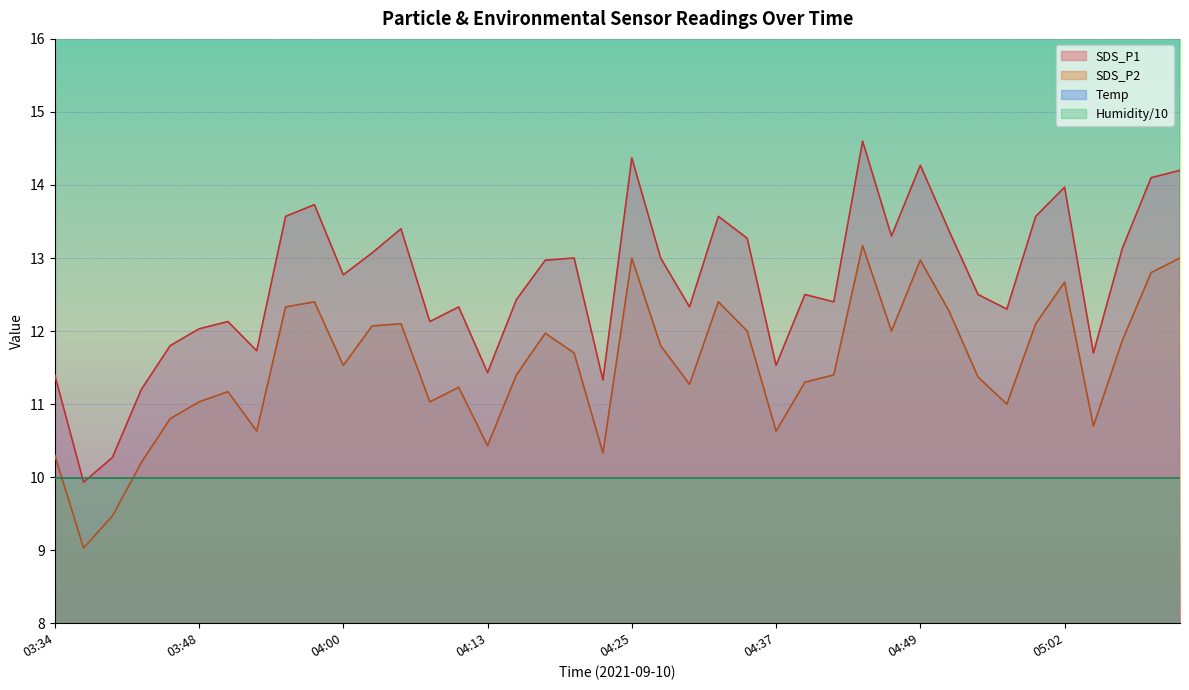

Rank the series at 05:09 from lowest to highest value.

SDS_P2, SDS_P1